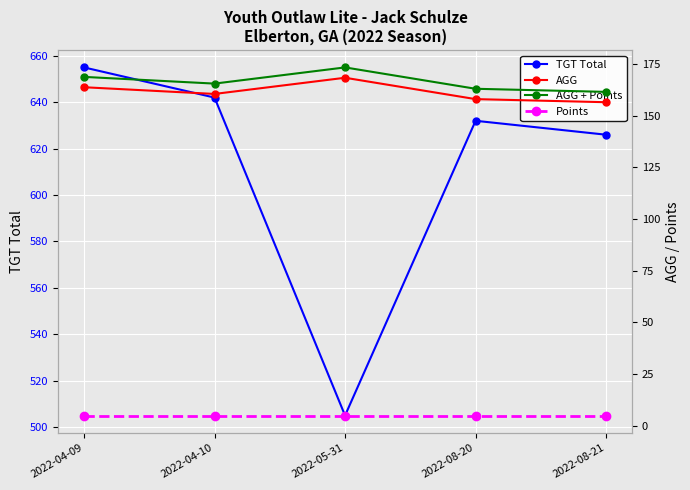

List the labels in order of AGG value, smallest first.

2022-08-21, 2022-08-20, 2022-04-10, 2022-04-09, 2022-05-31